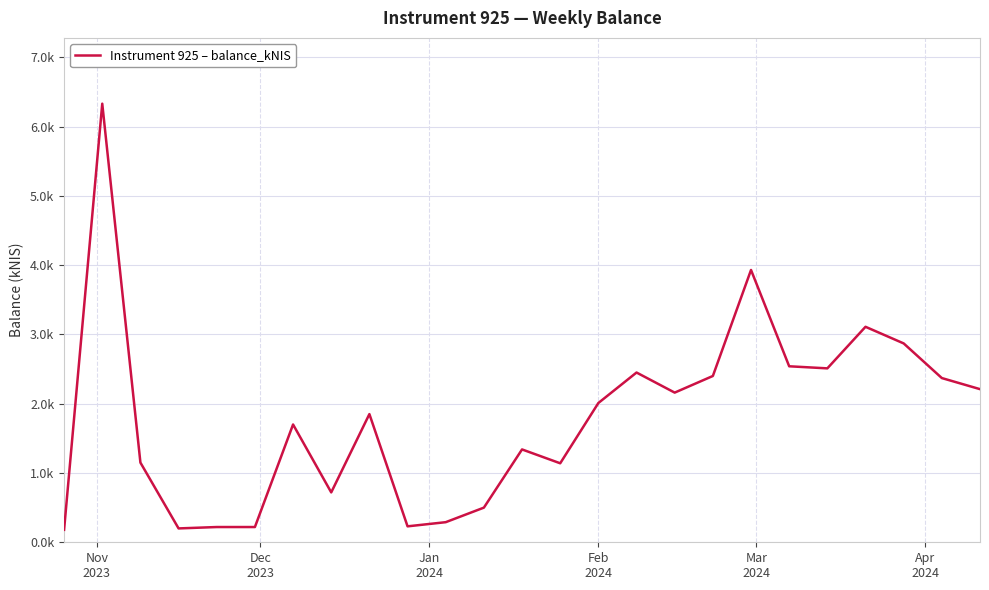

Is this an area chart (filled region under the line)?

No